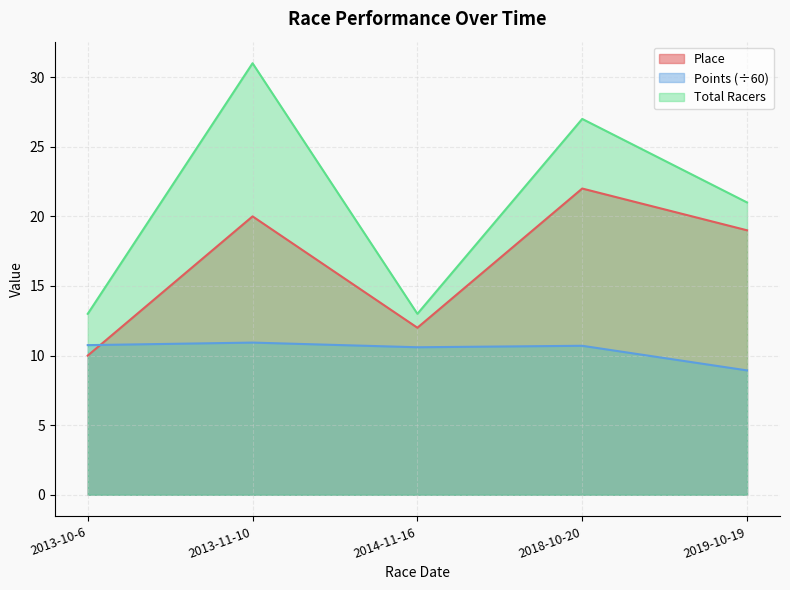

At which label does Total Racers reach its peak?

2013-11-10